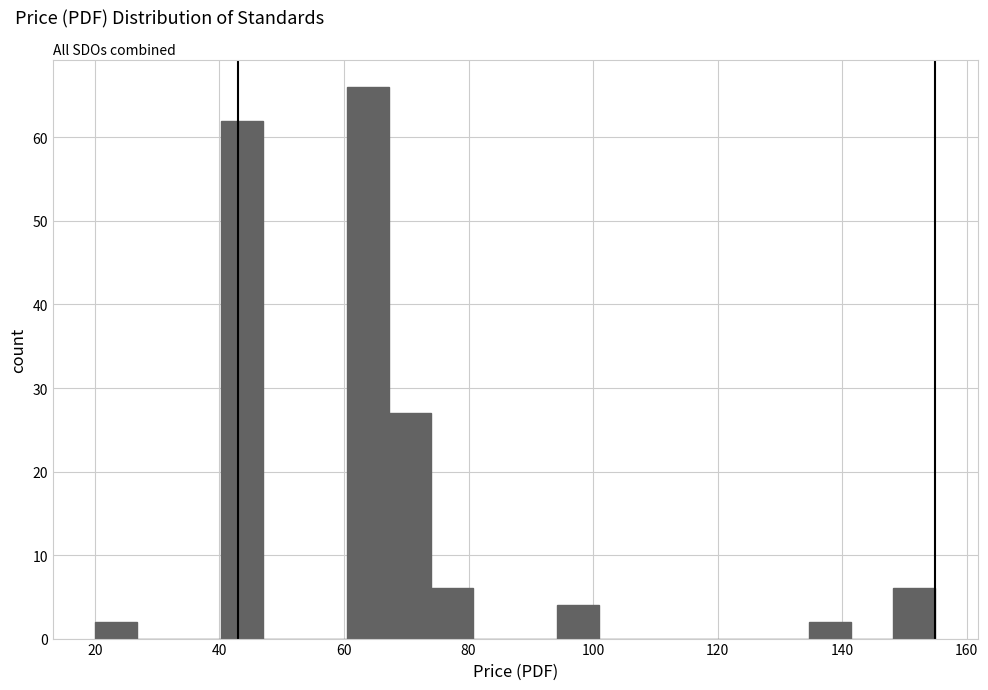

Read against the x-axis, roughly where is the centre of the tallest bar?

64